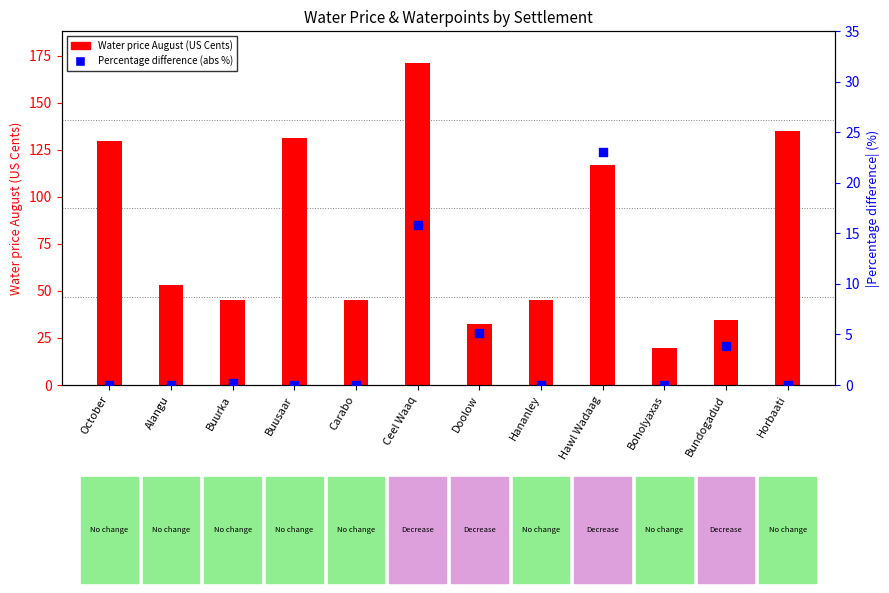

Which series contains the lowest Y value?

Percentage difference (abs %)